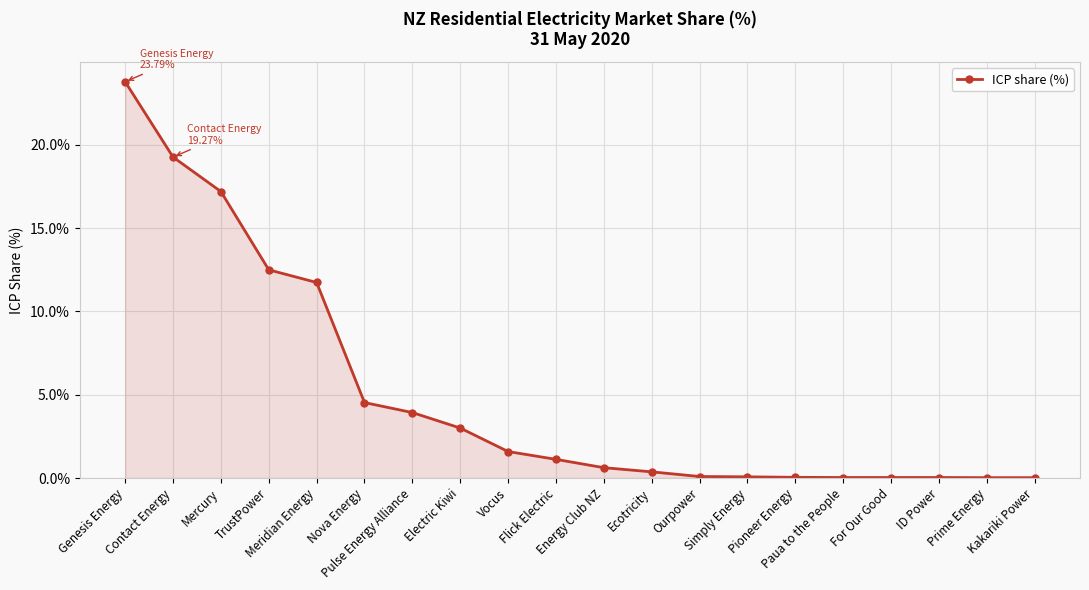

How many data points are above 1?

10